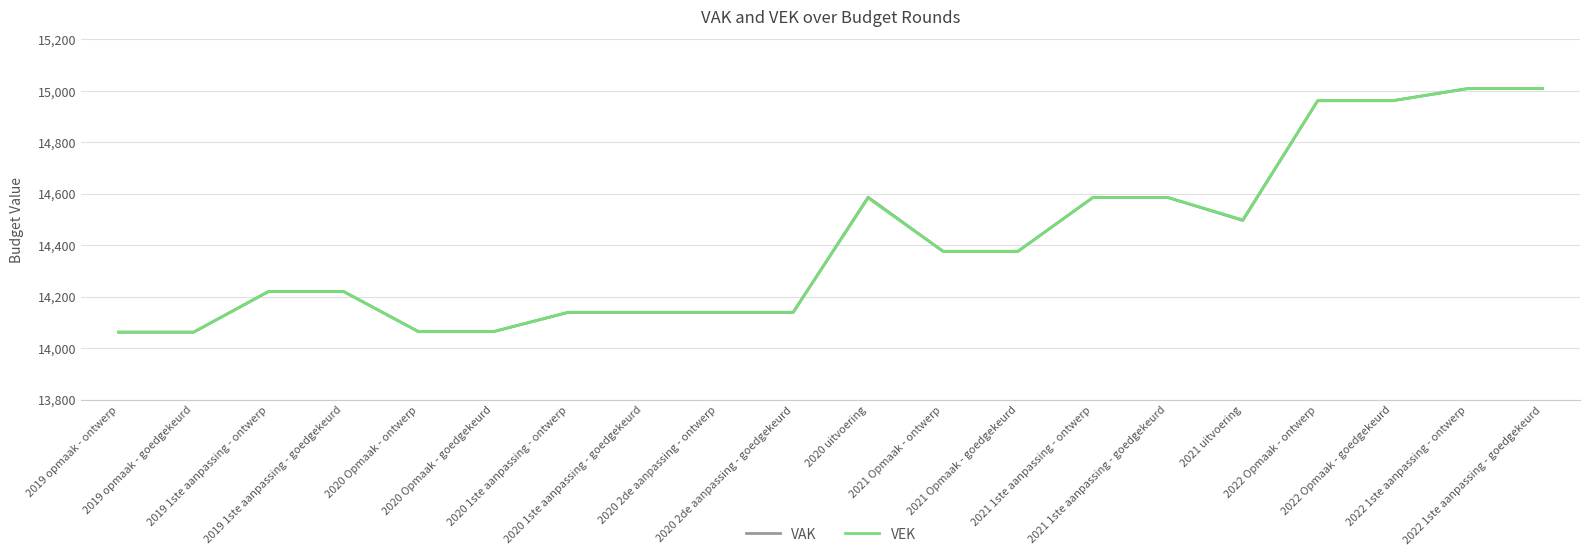

What is the highest value of the VEK series?

15008